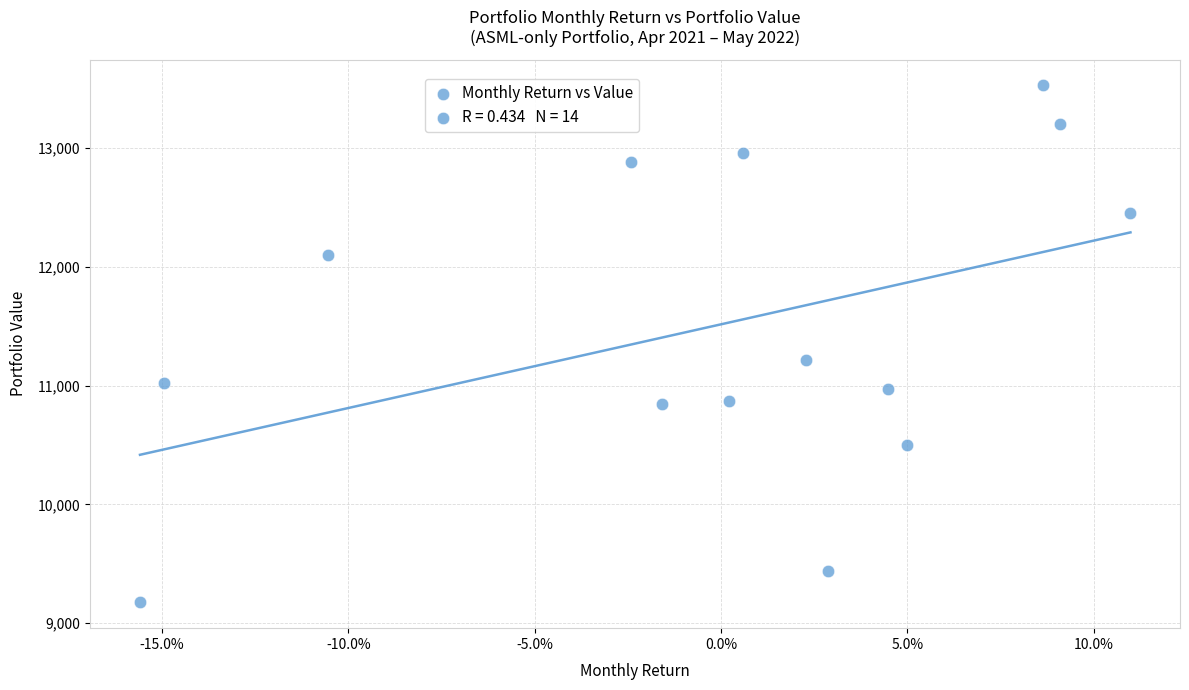

What Y value in the scatter plot is closest to 11350?

11218.0